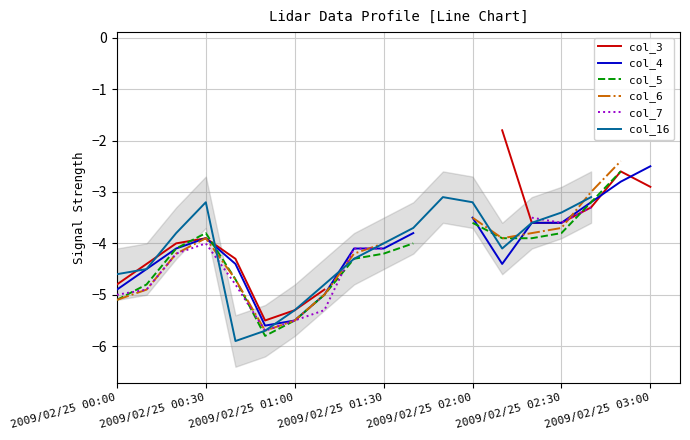

True or false: col_16 and col_5 cross at least once.

True